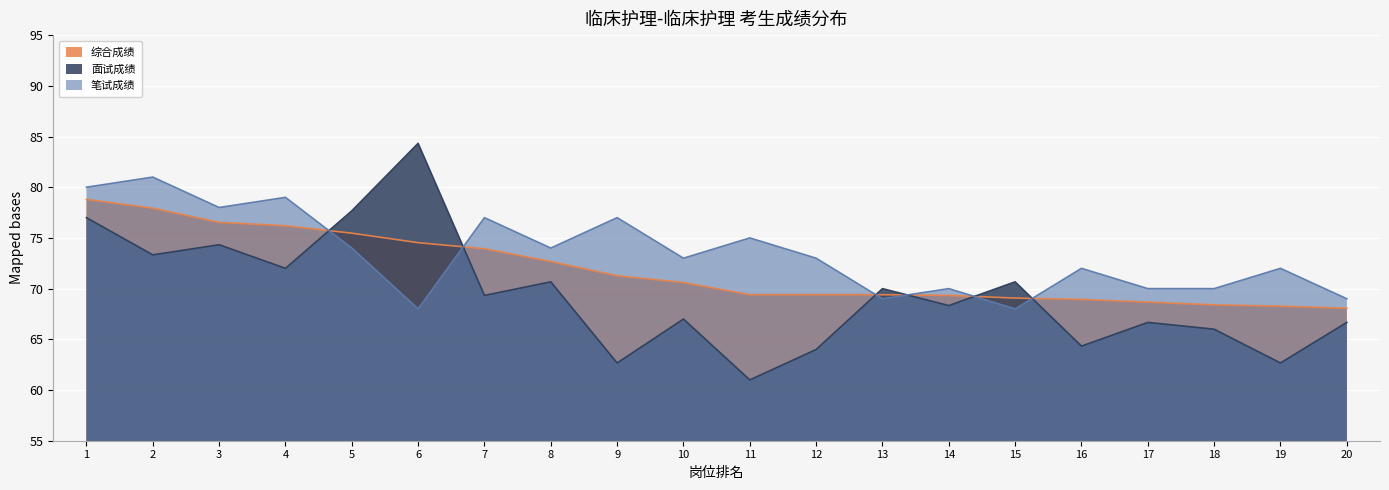

What is the greatest value displayed?

84.3